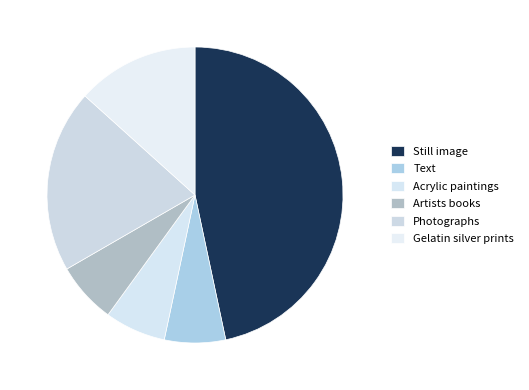

Which has a higher value, Acrylic paintings or Gelatin silver prints?

Gelatin silver prints